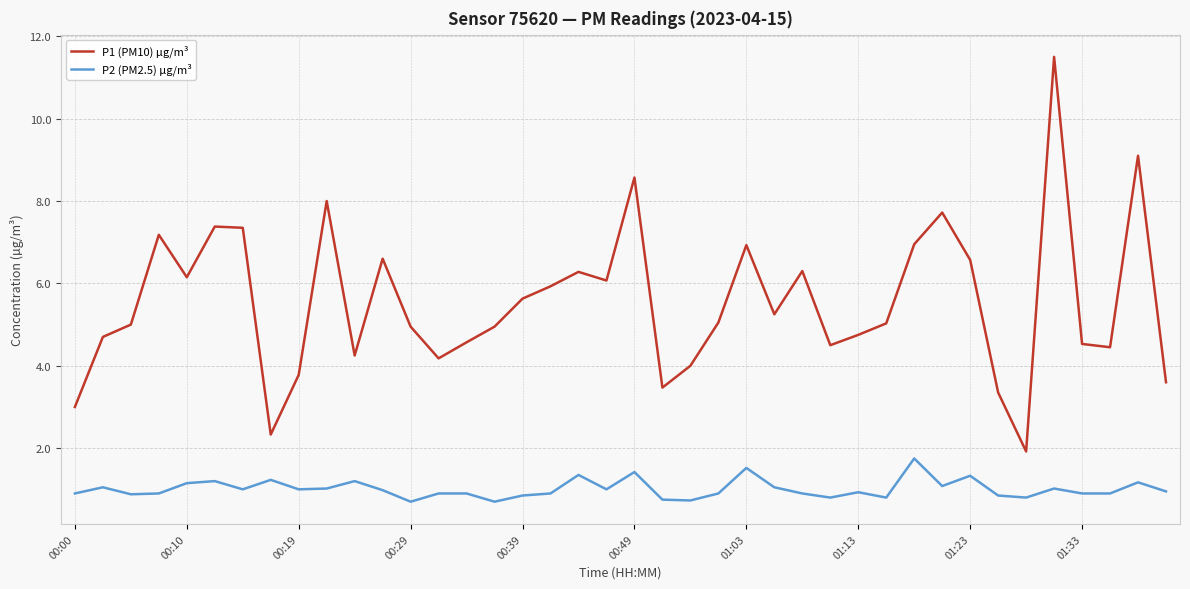

What is the minimum value for P1 (PM10) µg/m³?

1.9